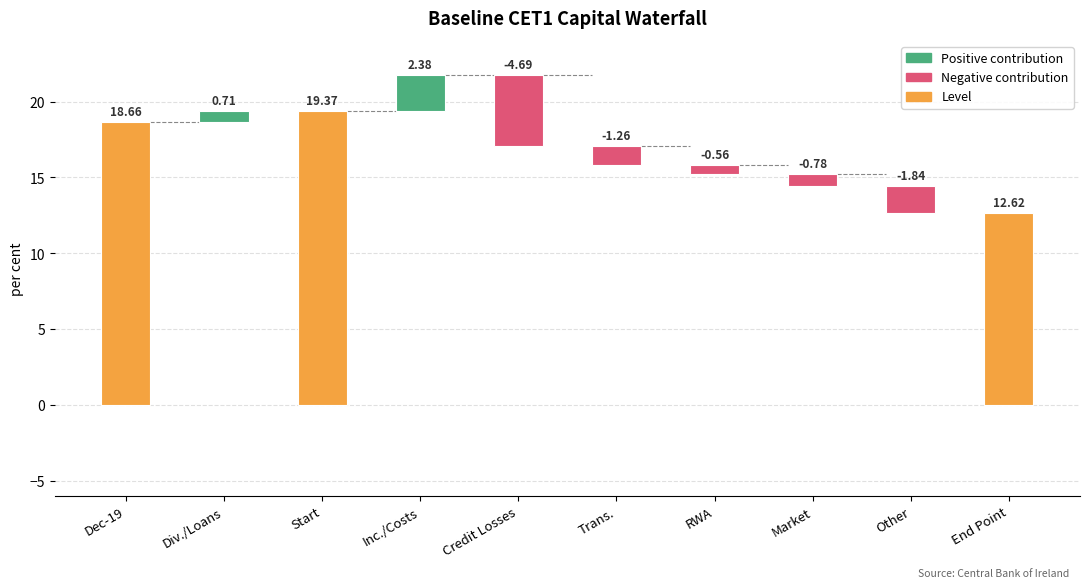

List the labels in order of value, smallest first.

Credit Losses, Other, Trans., Market, RWA, Div./Loans, Inc./Costs, End Point, Dec-19, Start